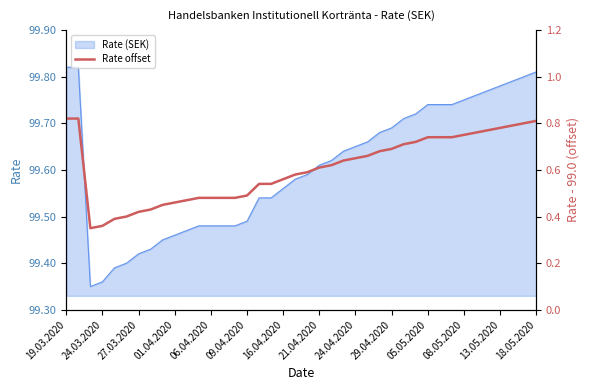

The chart shows a value of 0.7 at 25. True or false?

True